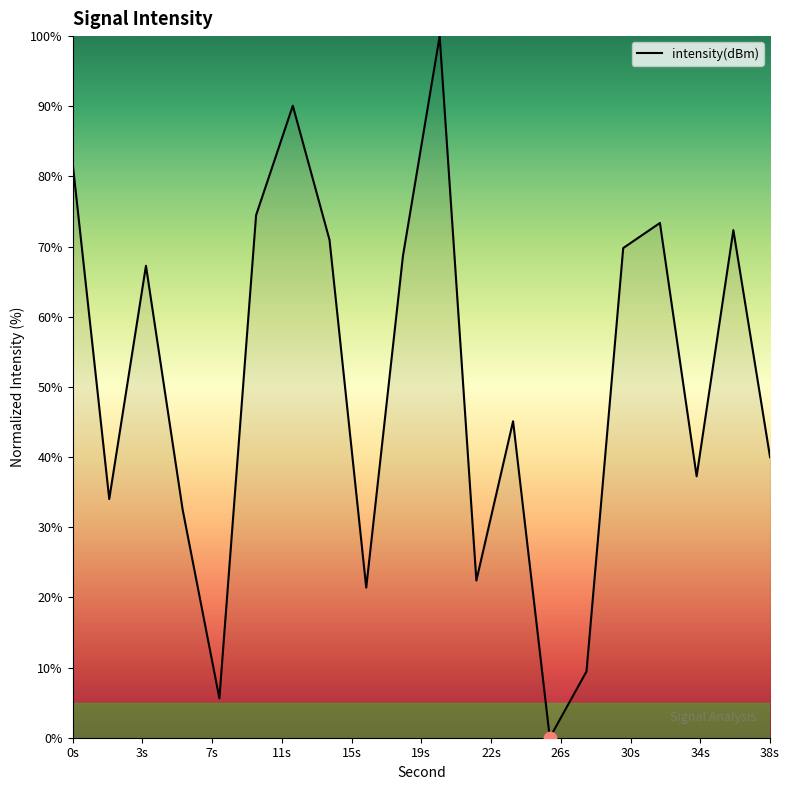

What is the greatest value displayed?

100.0